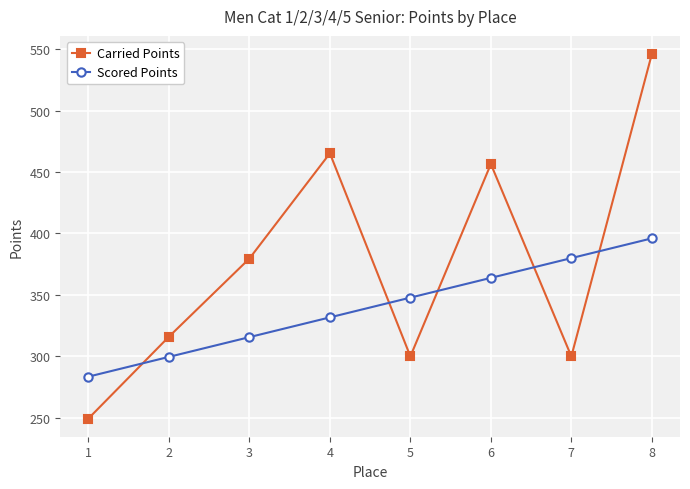

Where does the Scored Points series first go above 347?

5